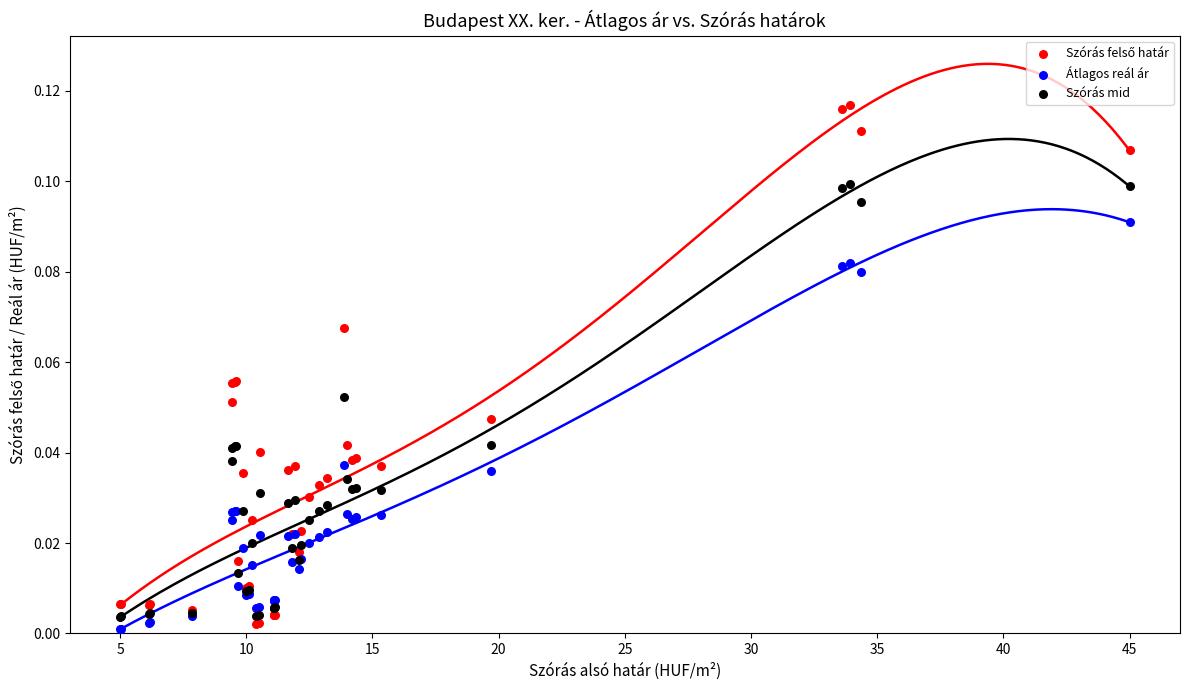

What is the X range (max minus min) for the scatter plot?

40.0